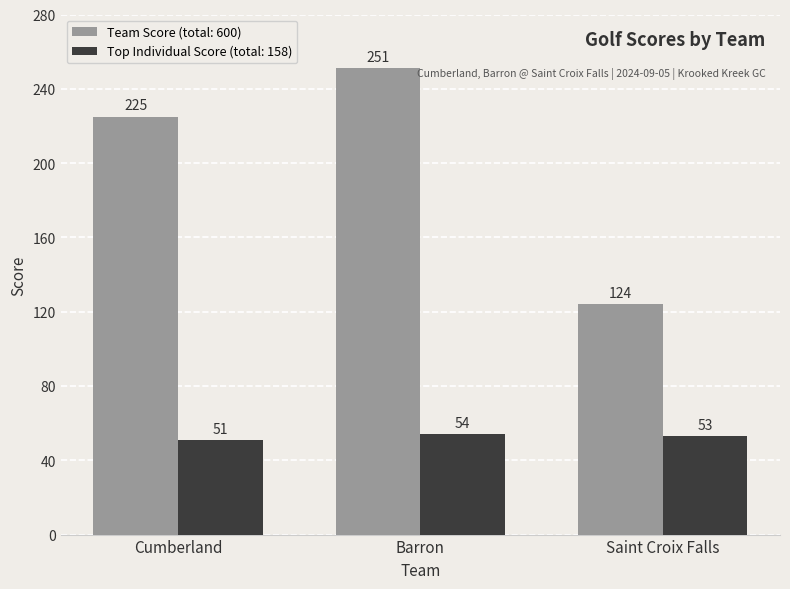

What is the maximum value shown in the chart?

251